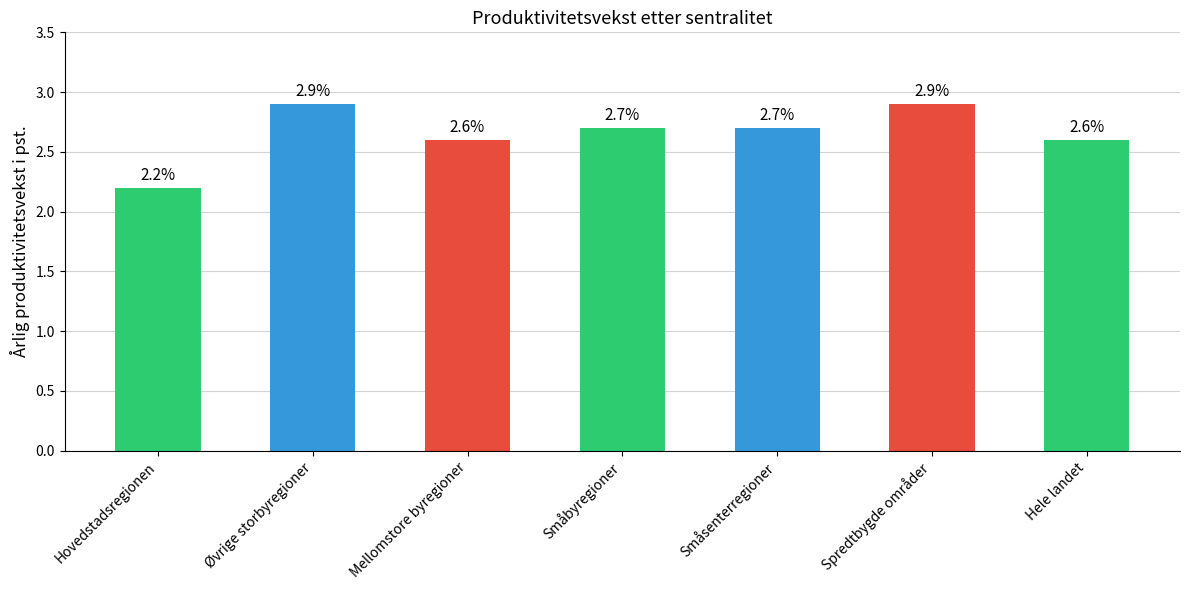

How many series are shown in this chart?

1